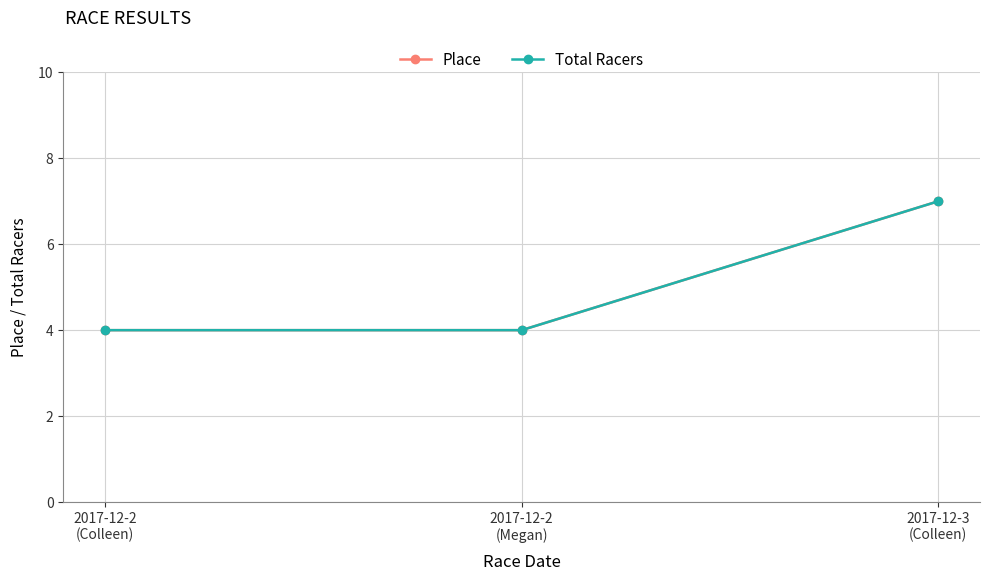

The value of Place at 2017-12-2
(Megan) is 4. True or false?

True